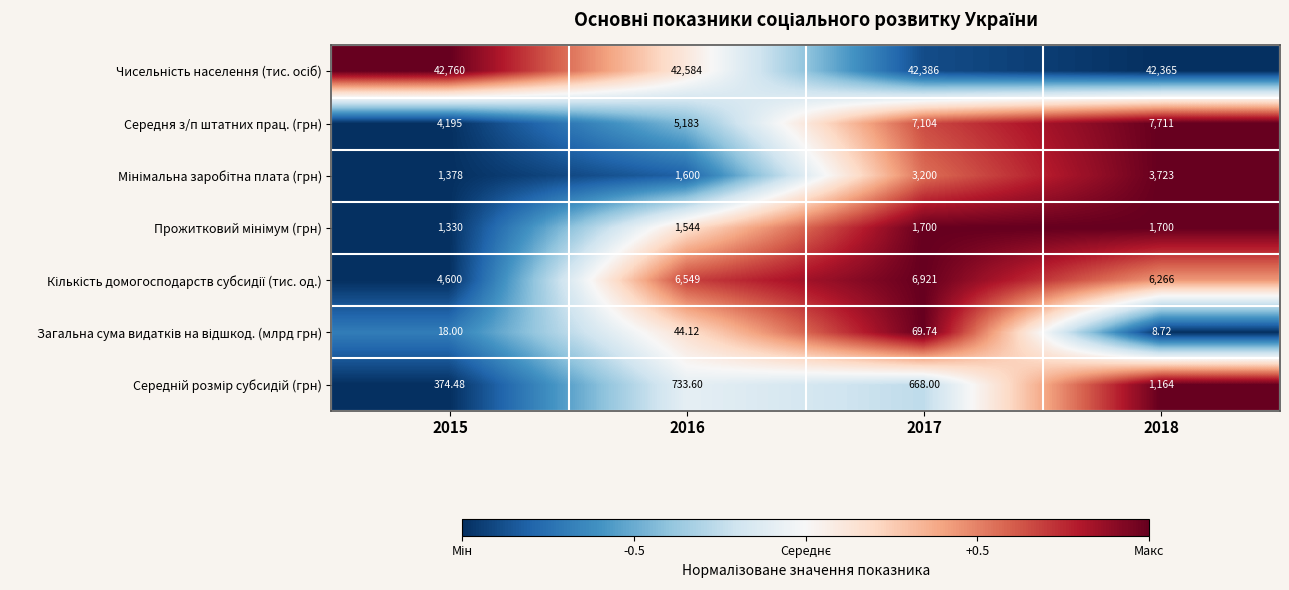

Which series changed the most between 2015 and 2017?

Середня з/п штатних прац. (грн)